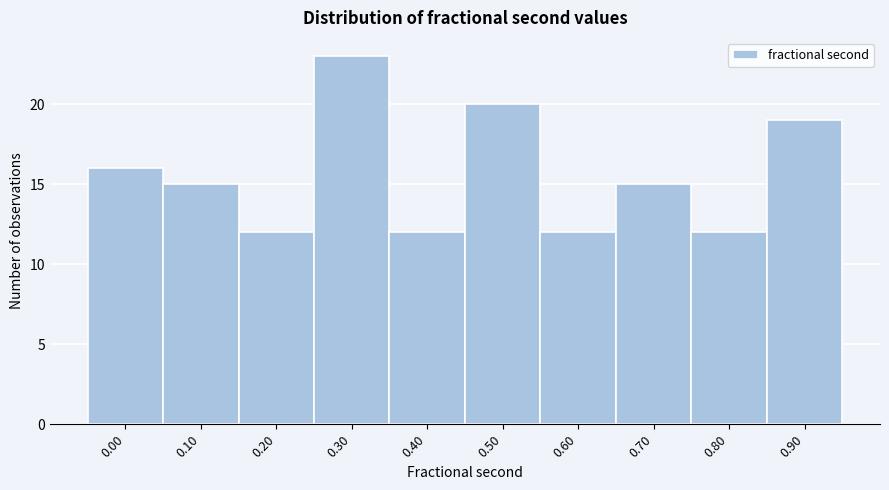

Reading left to right, what are all the values shown in this chart?

16	15	12	23	12	20	12	15	12	19